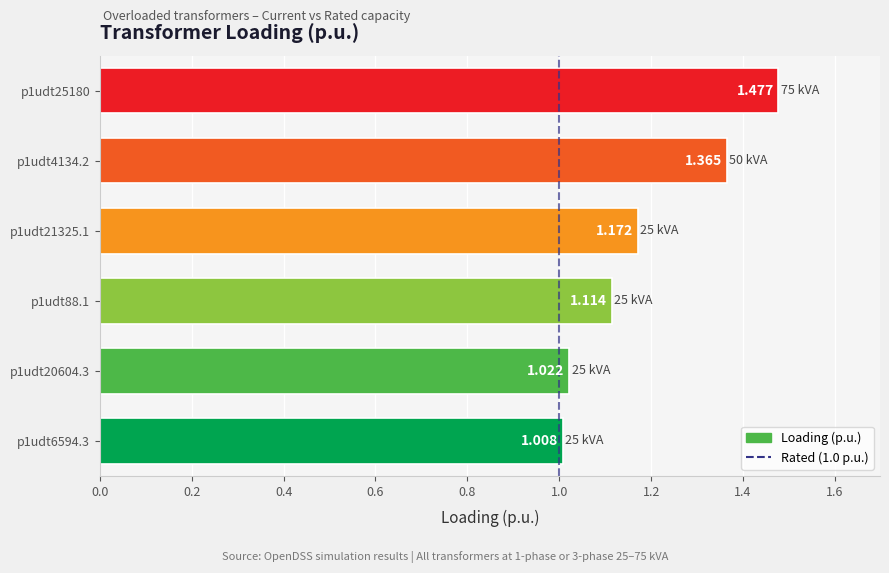

What is the difference between the maximum and minimum values?

0.5